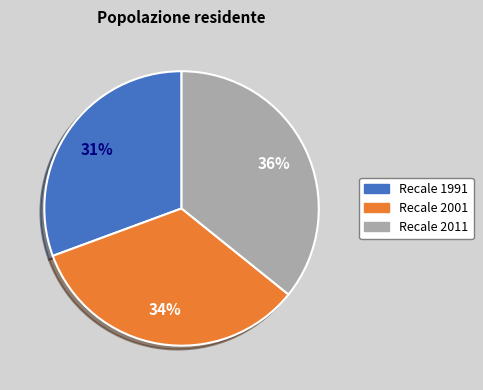

Which slice is the largest?

Recale 2011